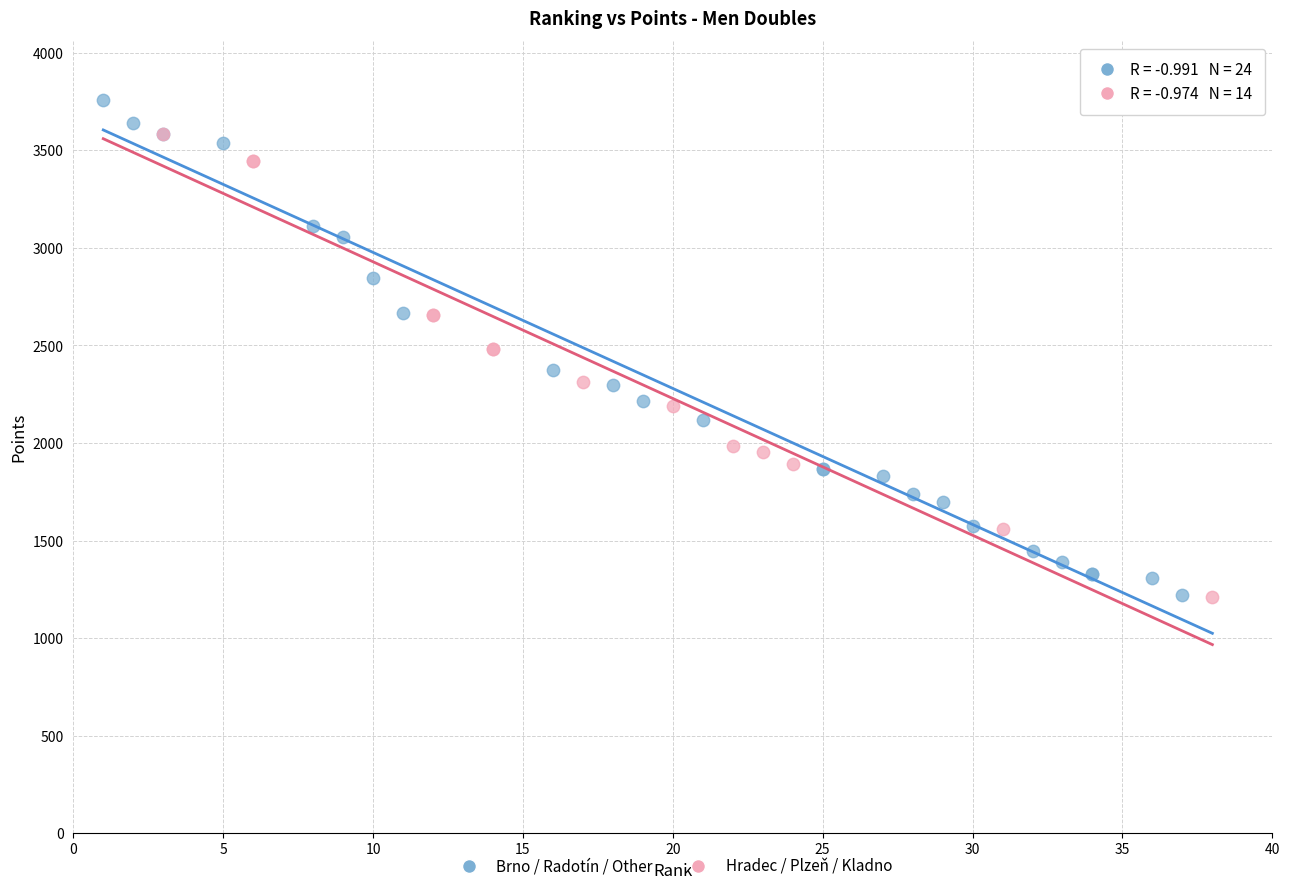

Which series has the widest spread of Y values?

Brno / Radotín / Other